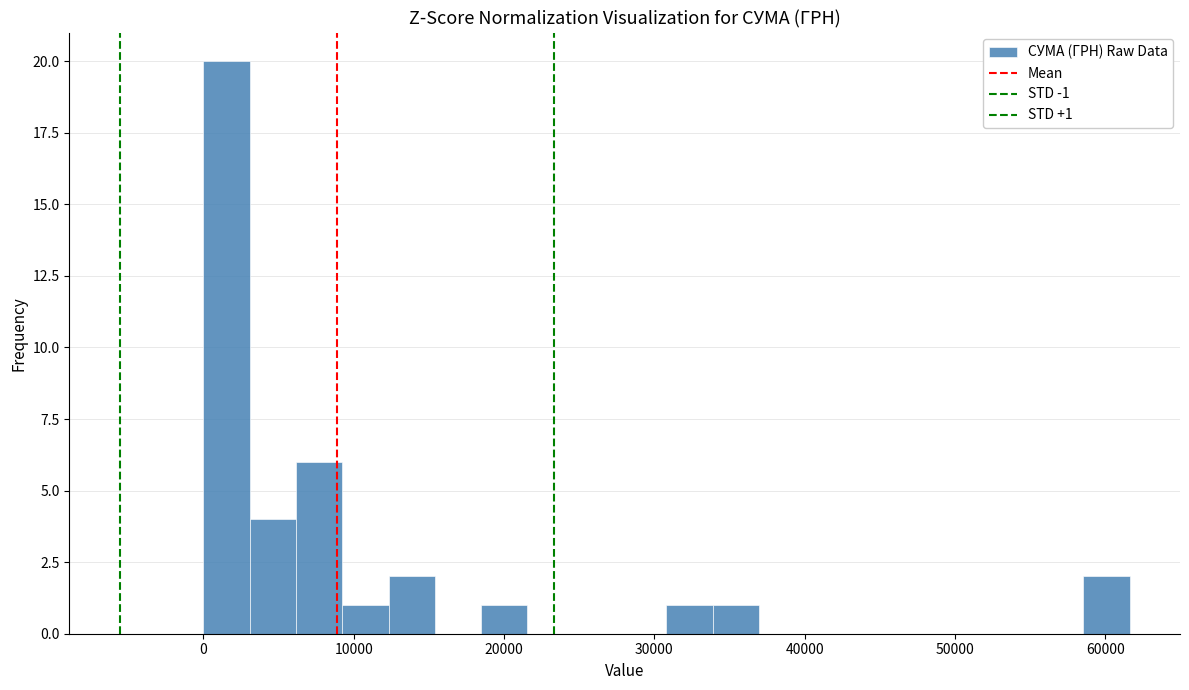

Read against the x-axis, roughly where is the centre of the tallest bar?

2000